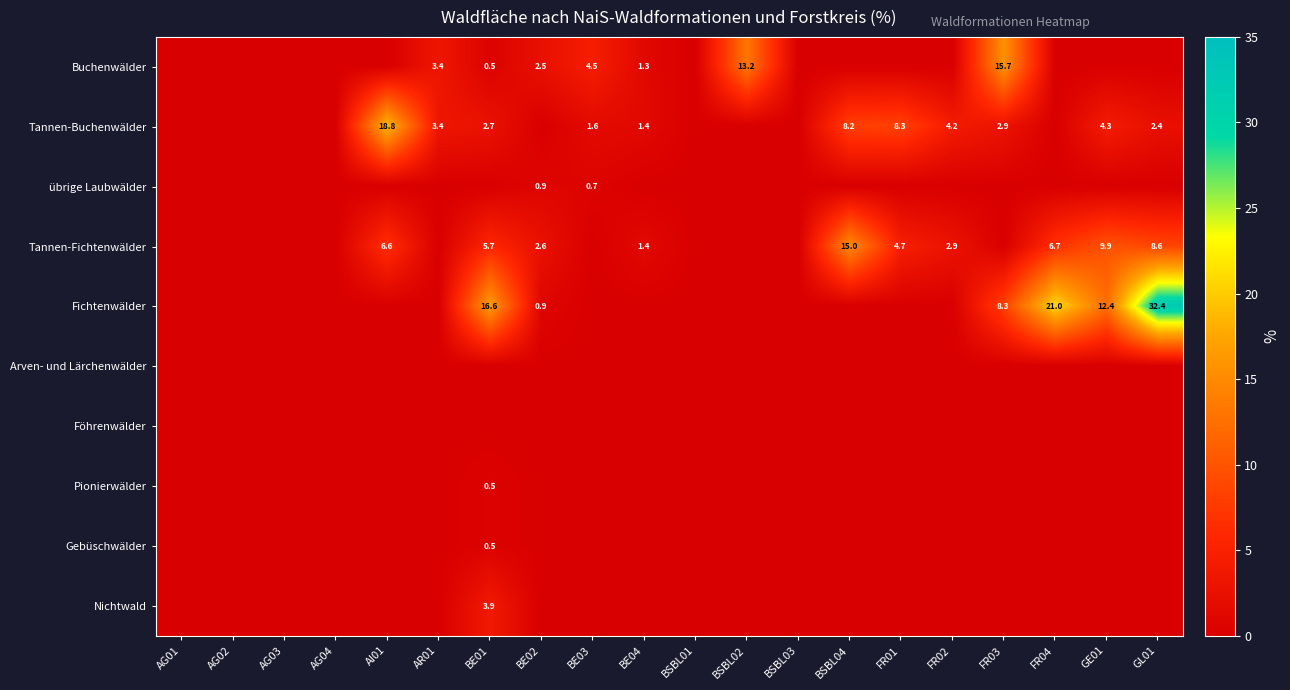

List the series in order of their peak value, lowest first.

Arven- und Lärchenwälder, Föhrenwälder, Pionierwälder, Gebüschwälder, übrige Laubwälder, Nichtwald, Tannen-Fichtenwälder, Buchenwälder, Tannen-Buchenwälder, Fichtenwälder